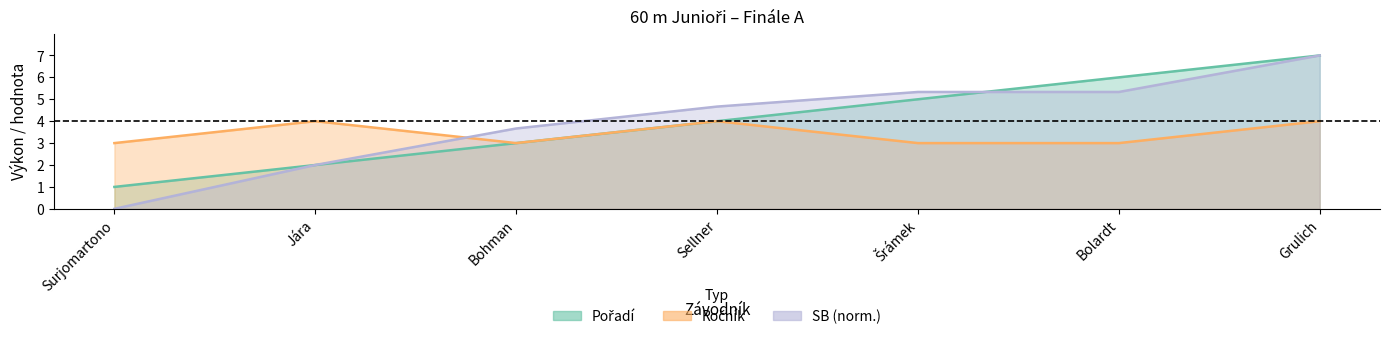

At which label does Ročník reach its peak?

Jára